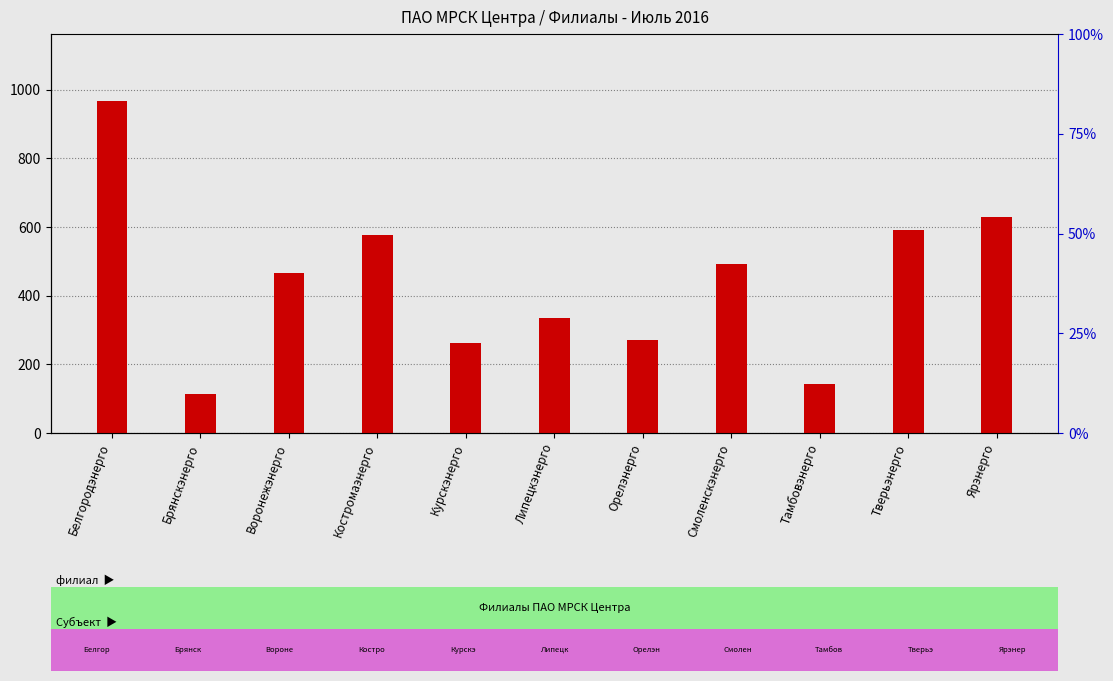

What is the total value across all series at Костромаэнерго?

708